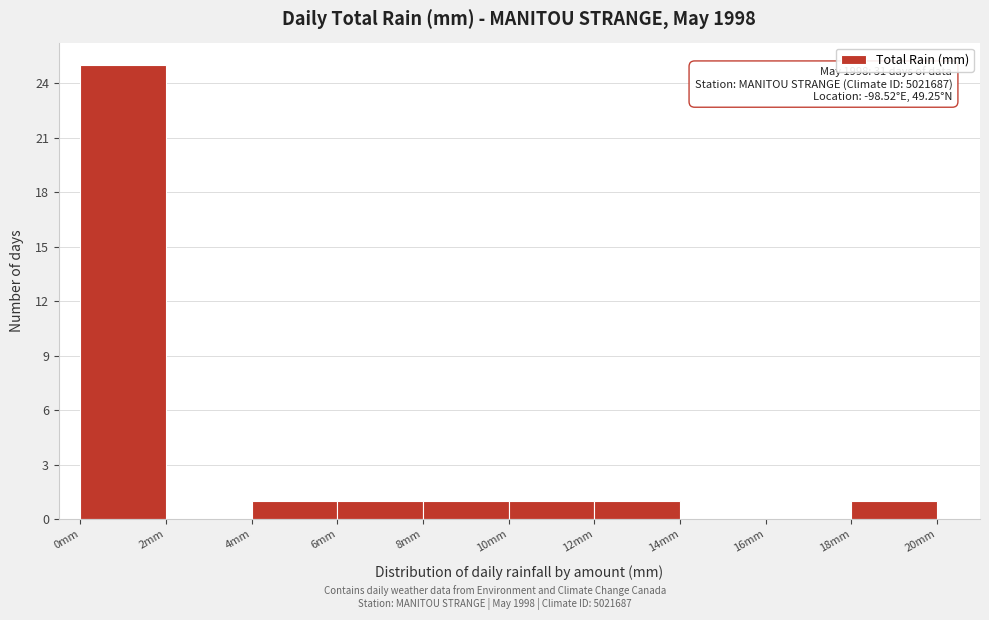

Over which range of the x-axis is the bar tallest?

0 to 2